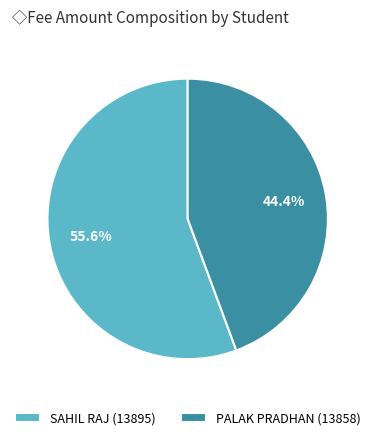

True or false: SAHIL RAJ (13895) accounts for 51% of the total.

False